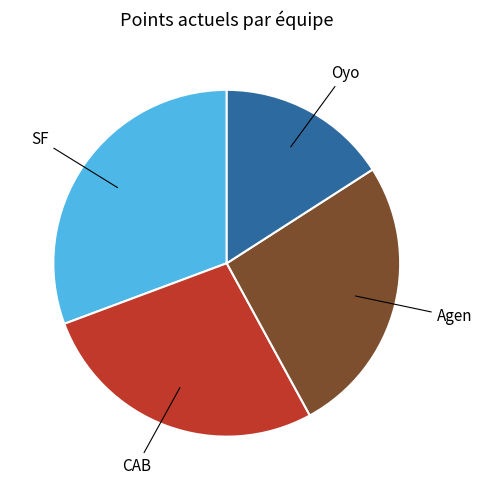

Does any single category account for the majority?

No